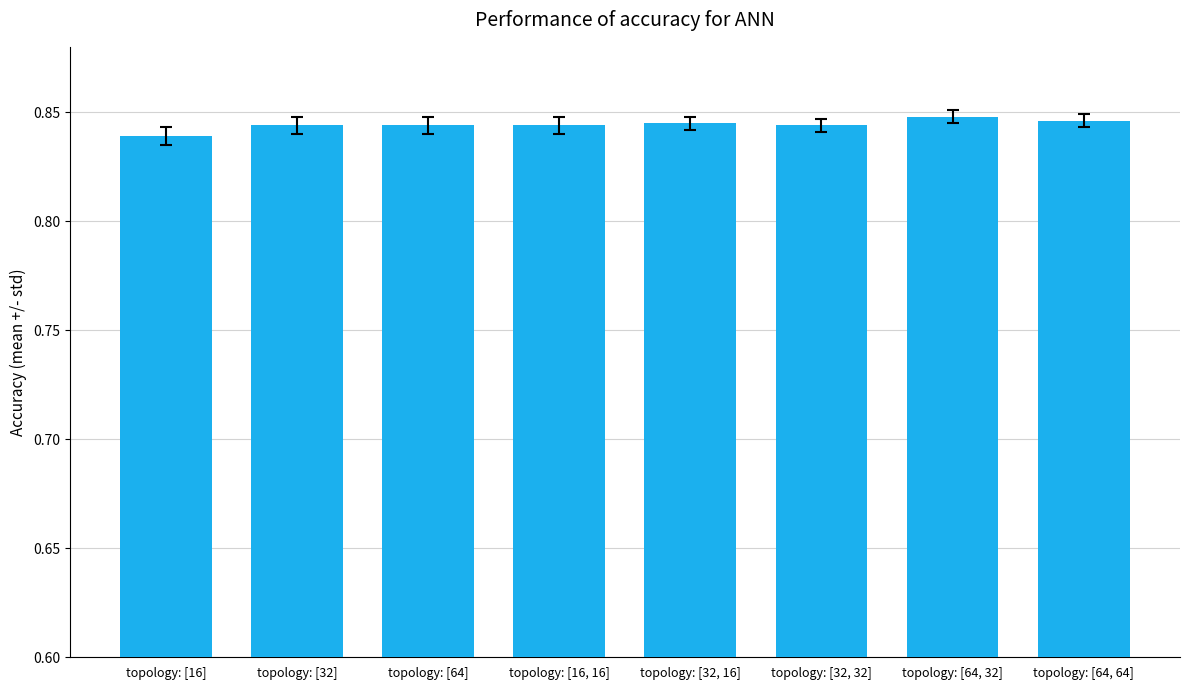

What is the sum of all values?

6.8